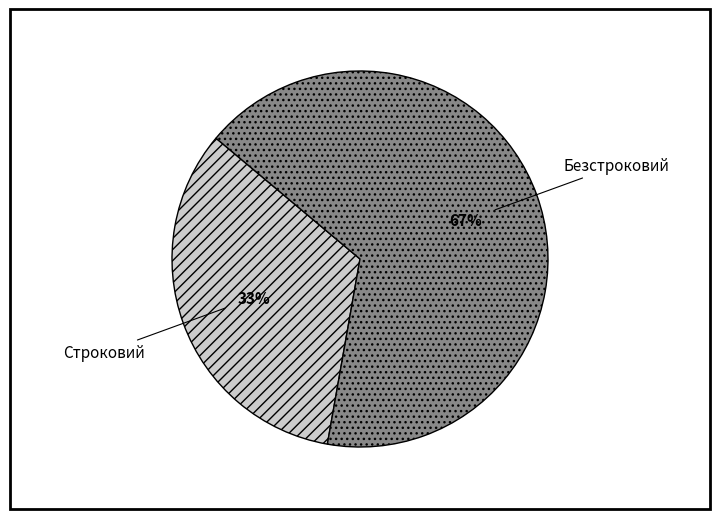

What is the smallest slice in the pie chart?

Строковий